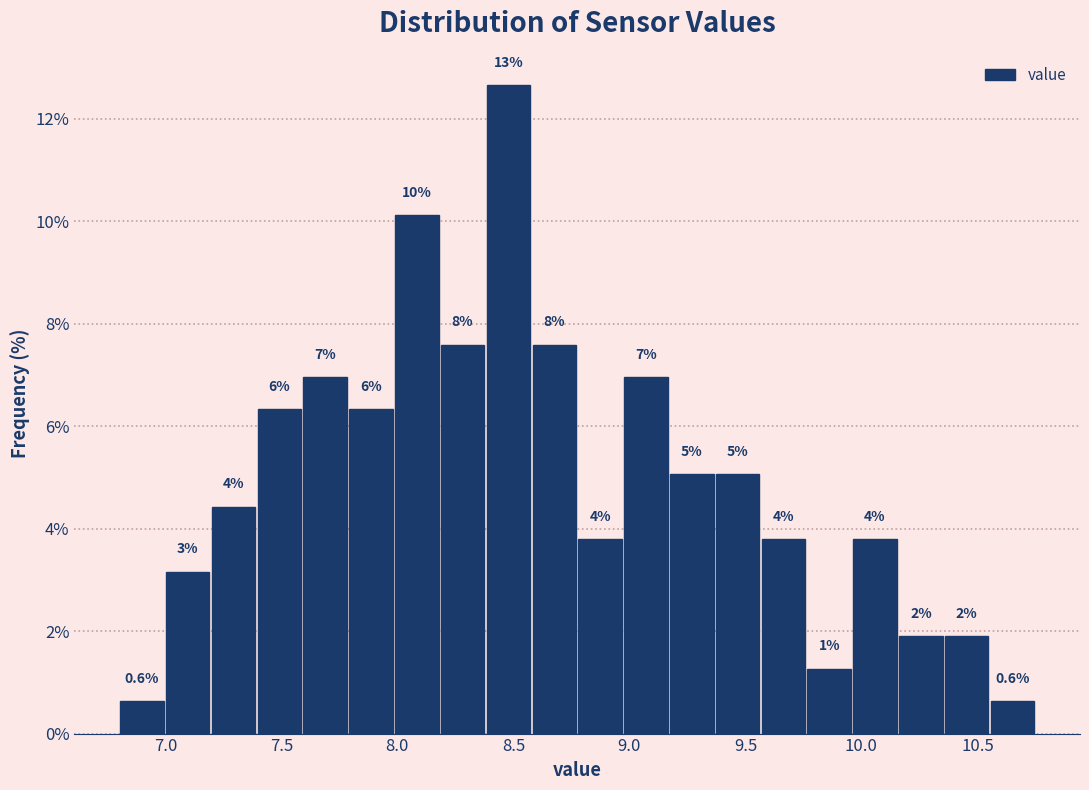

Around what value on the x-axis is the tallest bar? Give the approximate position of its centre, as read against the axis.

8.50